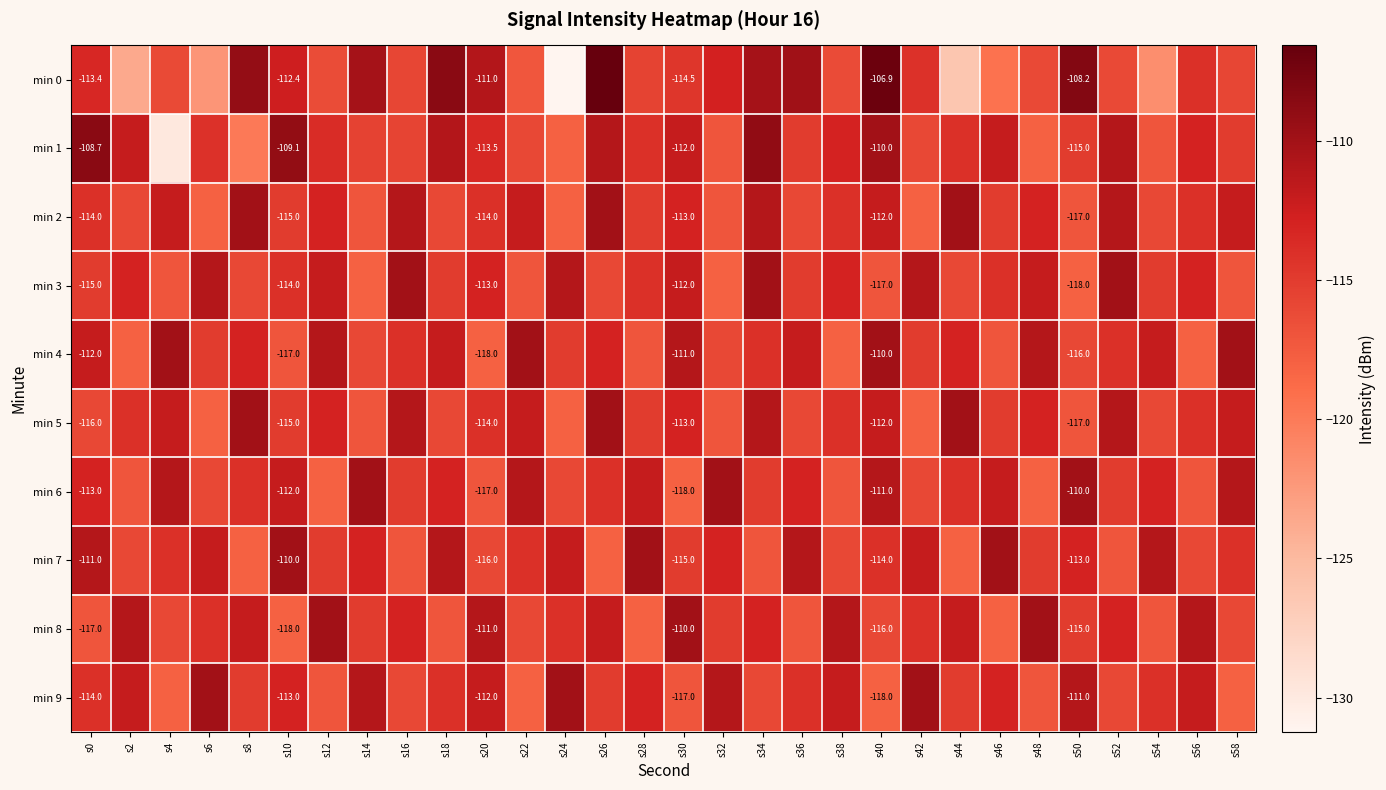

Which series has the largest range (max minus min)?

min 0